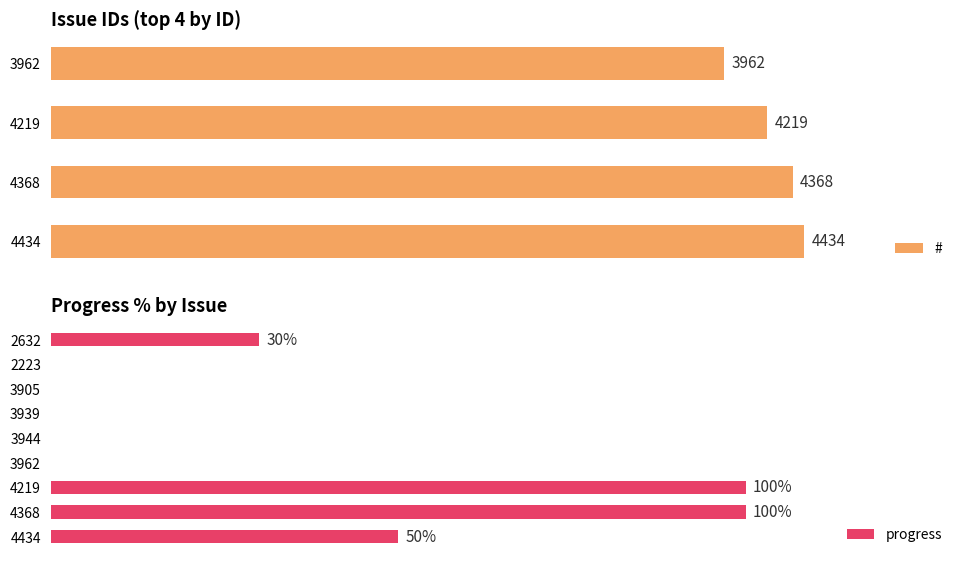

What is the sum of all values?

280